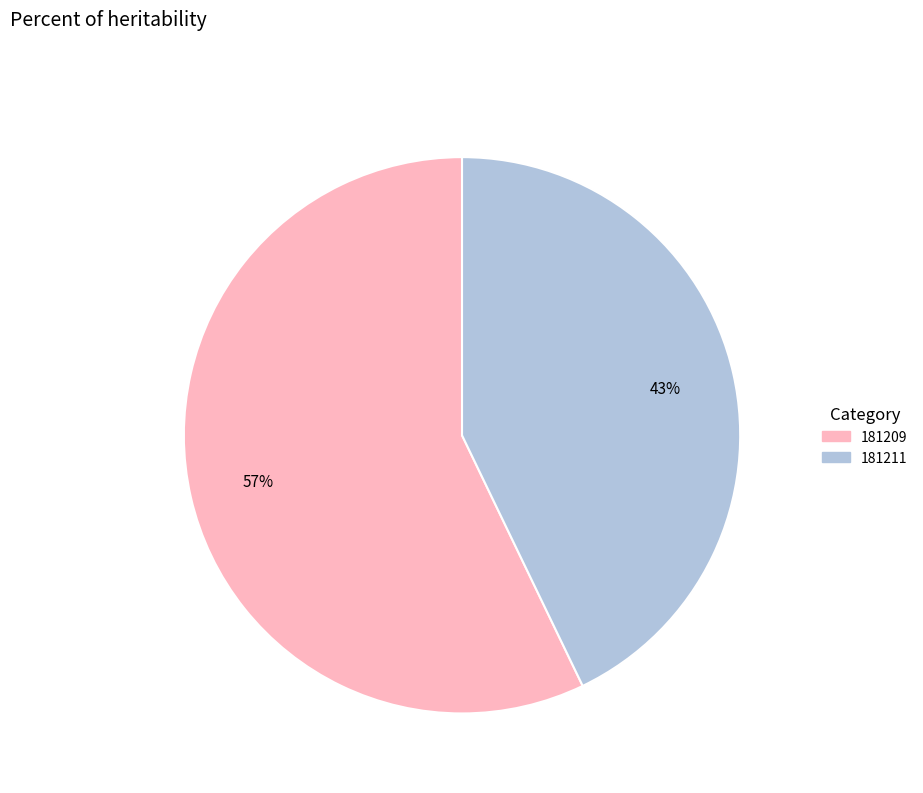

Is it true that 181211 is 43% of the pie?

True